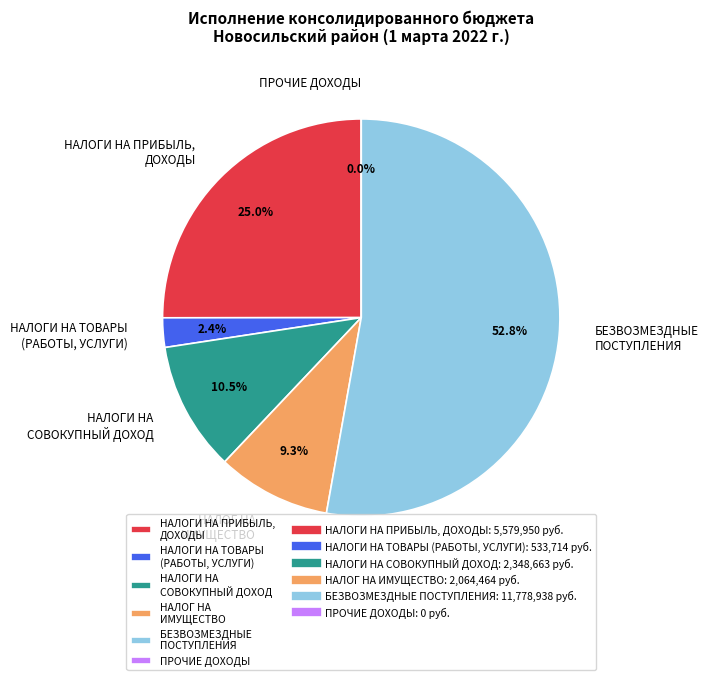

Does БЕЗВОЗМЕЗДНЫЕ ПОСТУПЛЕНИЯ account for over 50% of the chart?

Yes